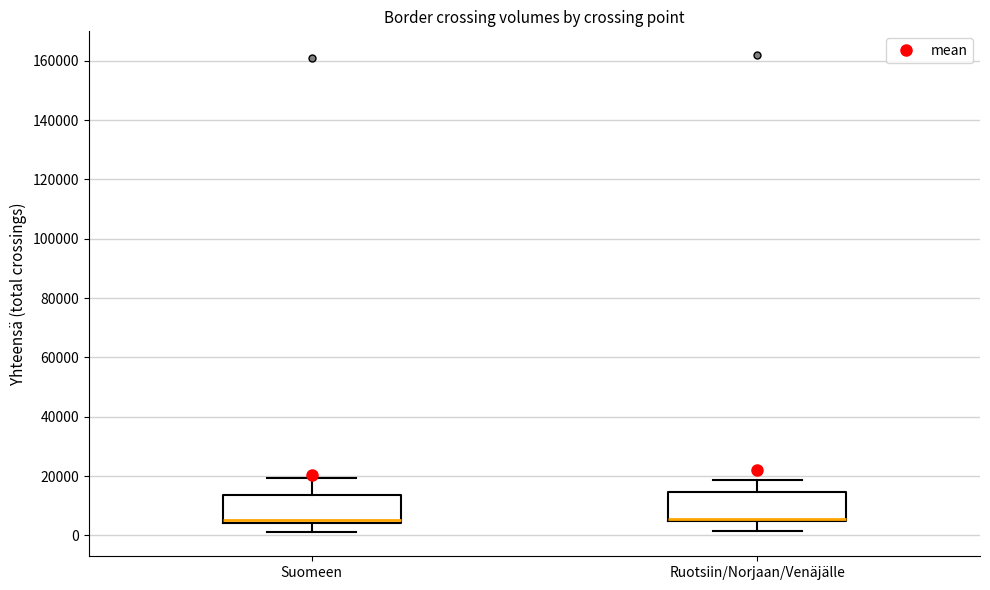

Reading left to right, transcribe this box plot: for each box, give where its median line is, the range the box spans, and where its two whiskers end, as read against the y-axis. The values are not printed on the chart, so give them approximately, as read against the axis.

Suomeen: median 6000, box 4000 to 14000, whiskers 0 to 20000
Ruotsiin/Norjaan/Venäjälle: median 6000 (drawn on the box's lower edge), box 4000 to 14000, whiskers 2000 to 18000